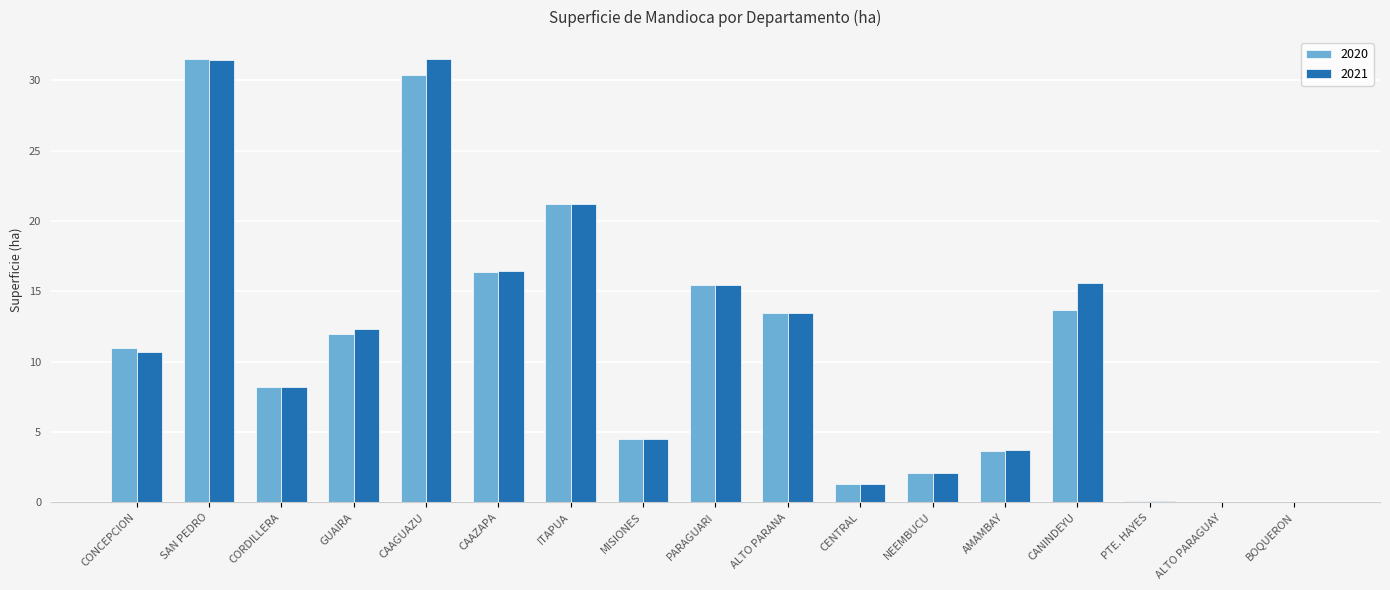

True or false: 2020 has a value of 8.2 at CORDILLERA.

True